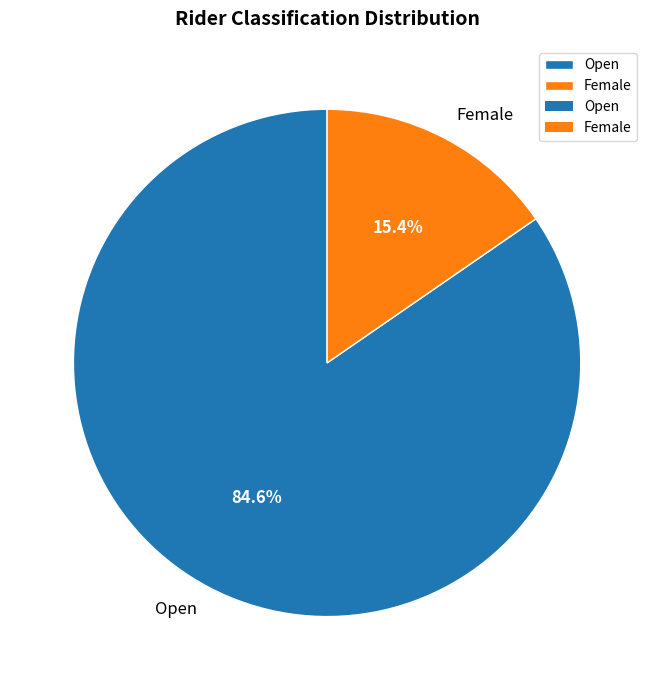

To the nearest percent, what is the combined percentage of Female and Open?

100%